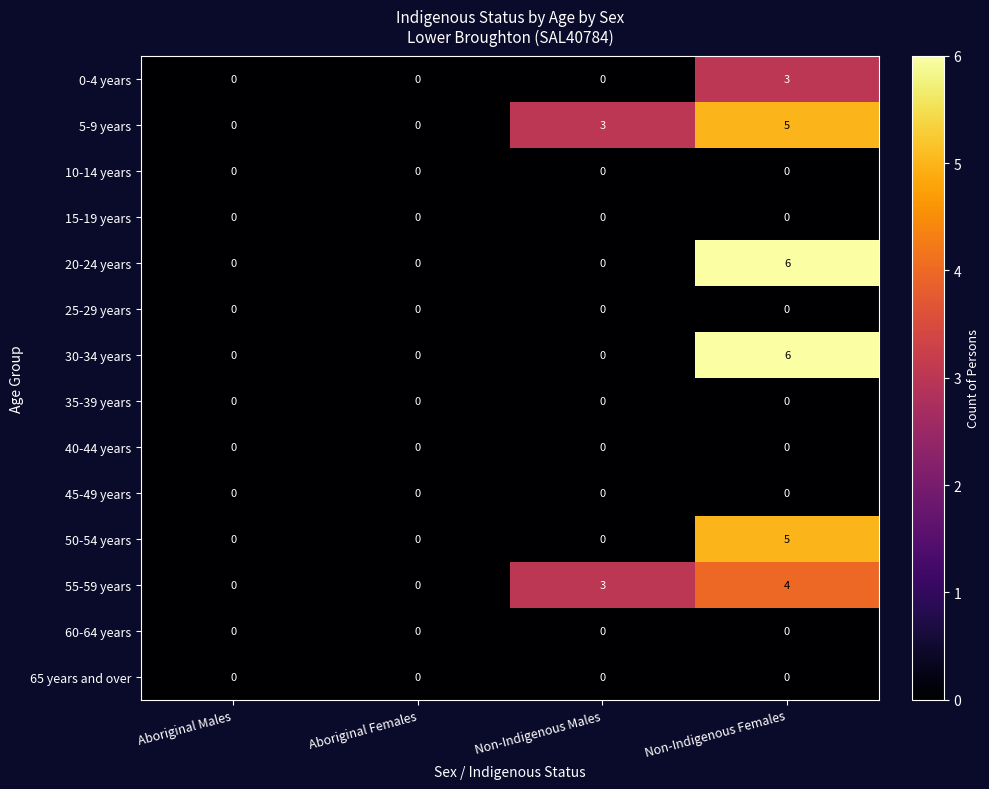

True or false: 30-34 years has a value of 6 at Non-Indigenous Females.

True